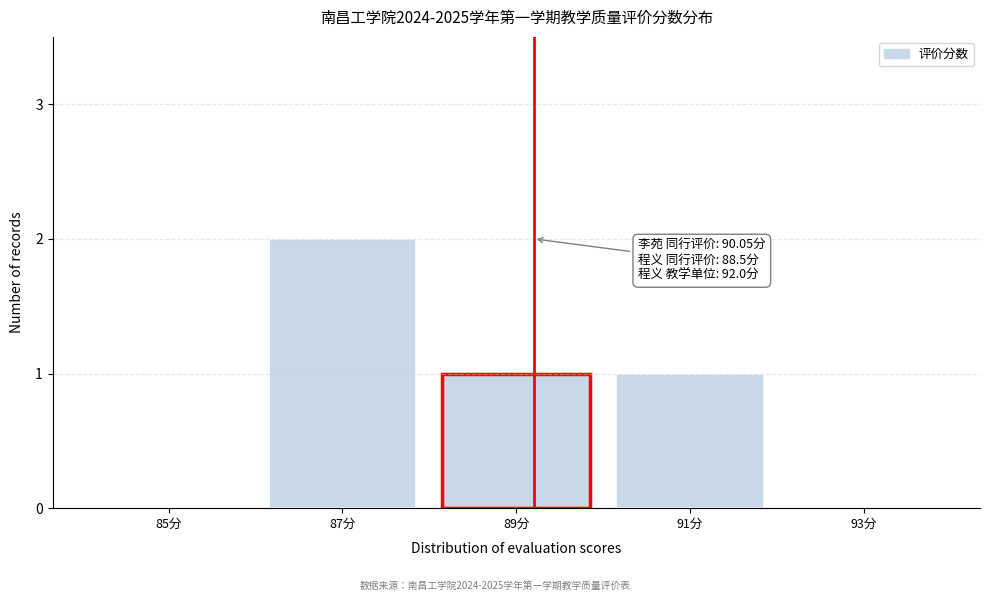

Reading left to right, list all the values displayed in this chart.

85分=0	87分=2	89分=1	91分=1	93分=0